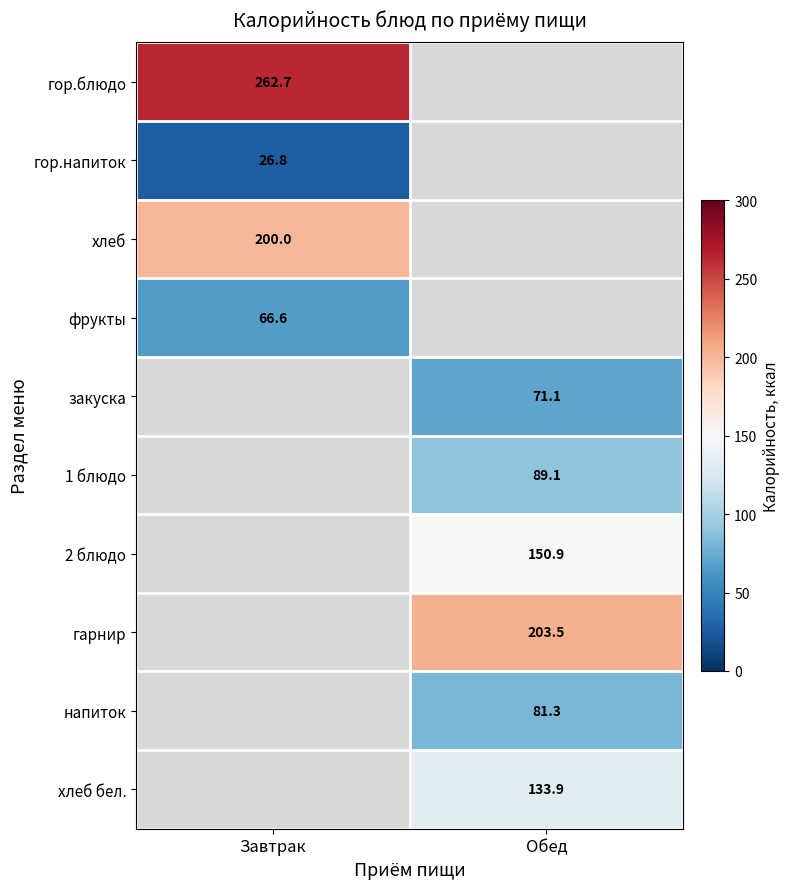

True or false: гор.напиток has a value of 26.8 at Завтрак.

True